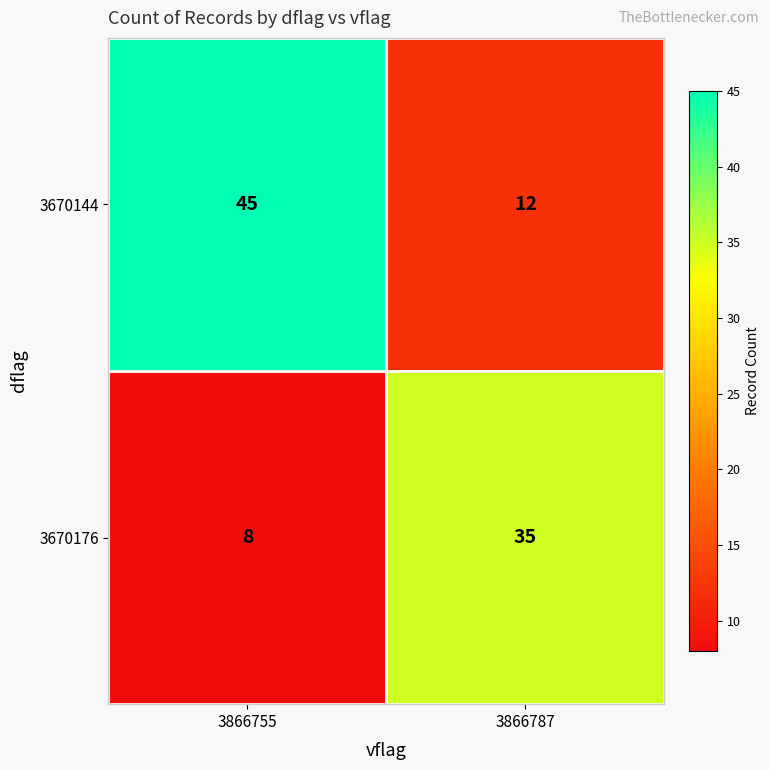

Reading left to right, list all the values displayed in this chart.

3670144: 45	12
3670176: 8	35